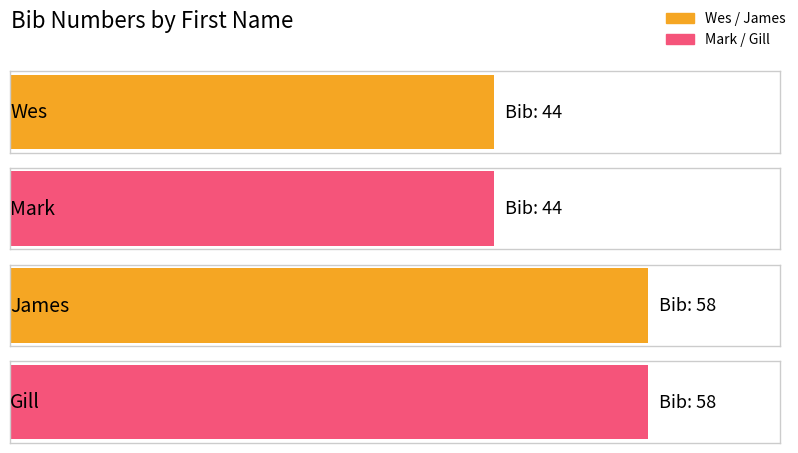

Which has a higher value, Wes or Mark?

Wes